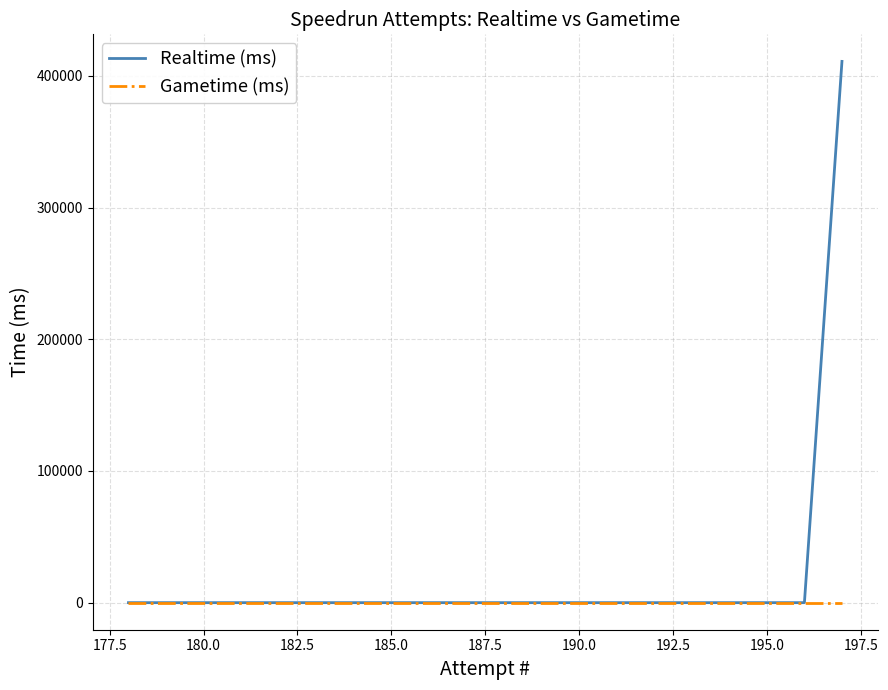

List the series in order of their peak value, highest first.

Realtime (ms), Gametime (ms)